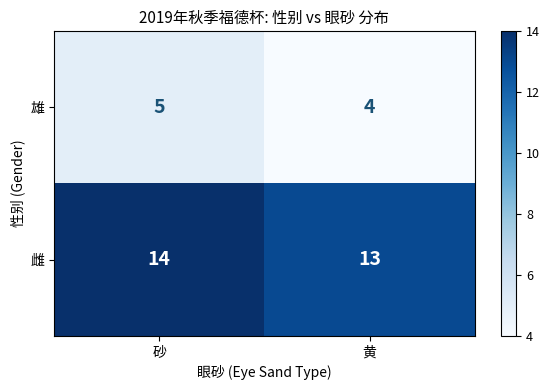

What is the difference between the highest and lowest values at 黄?

9